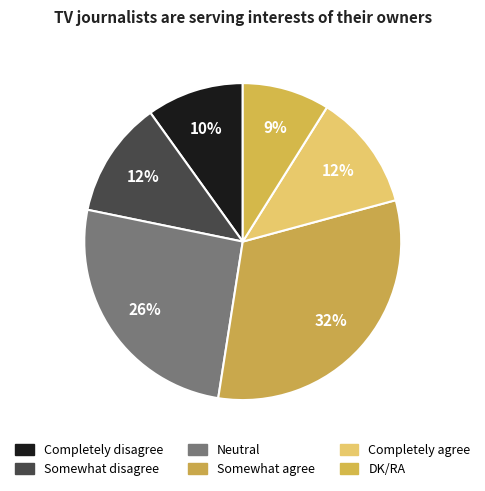

Approximately how many times larger is the value at DK/RA compared to Somewhat agree?

0.3